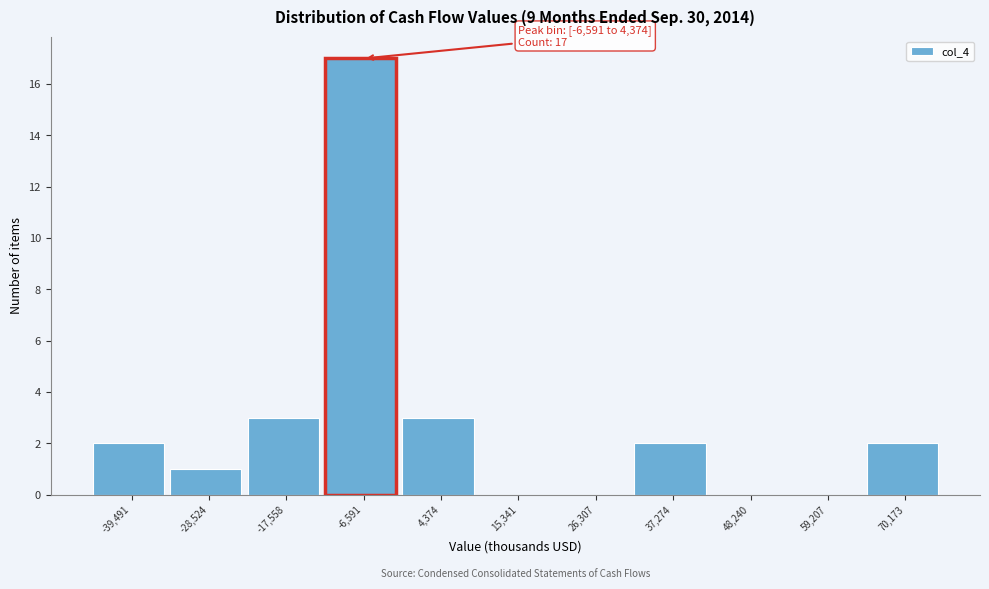

Reading left to right, what are all the values shown in this chart?

-39,491=2	-28,524=1	-17,558=3	-6,591=17	4,374=3	15,341=0	26,307=0	37,274=2	48,240=0	59,207=0	70,173=2